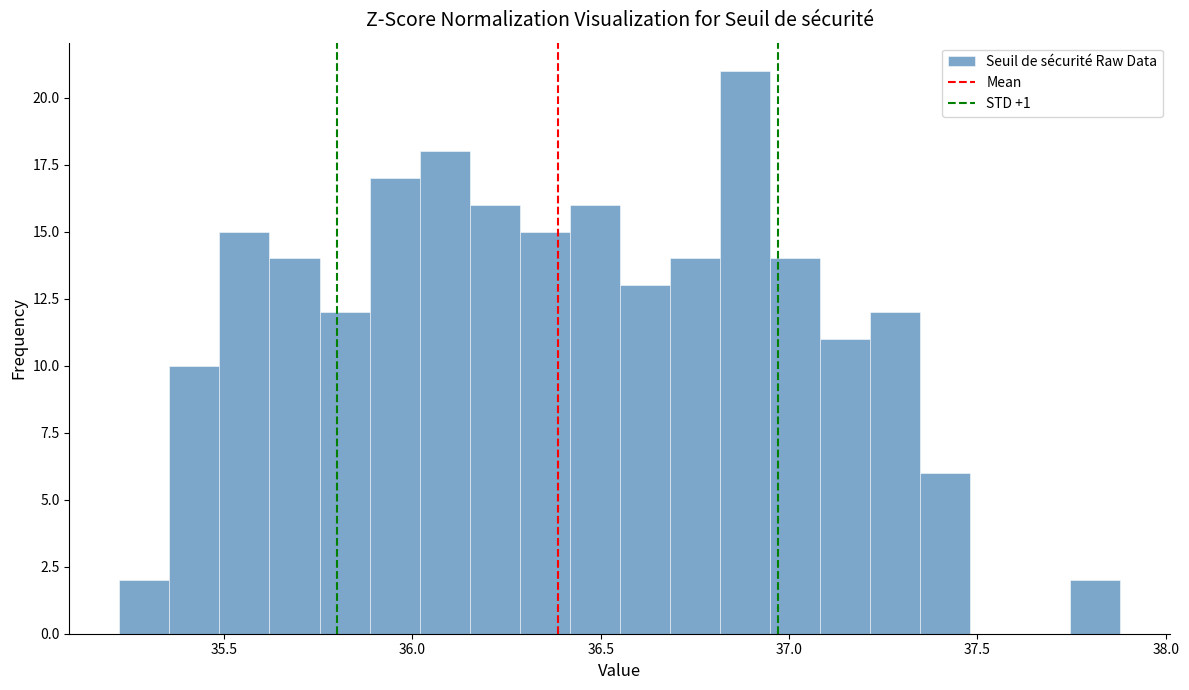

Read against the x-axis, roughly where is the centre of the tallest bar?

36.90